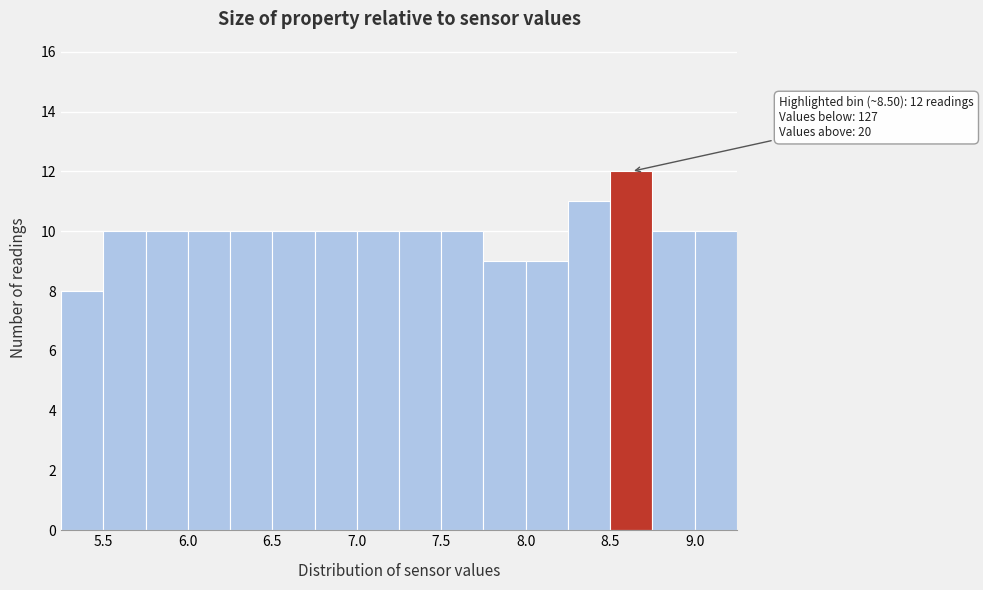

Which range on the x-axis has the tallest bar?

8.50 to 8.75